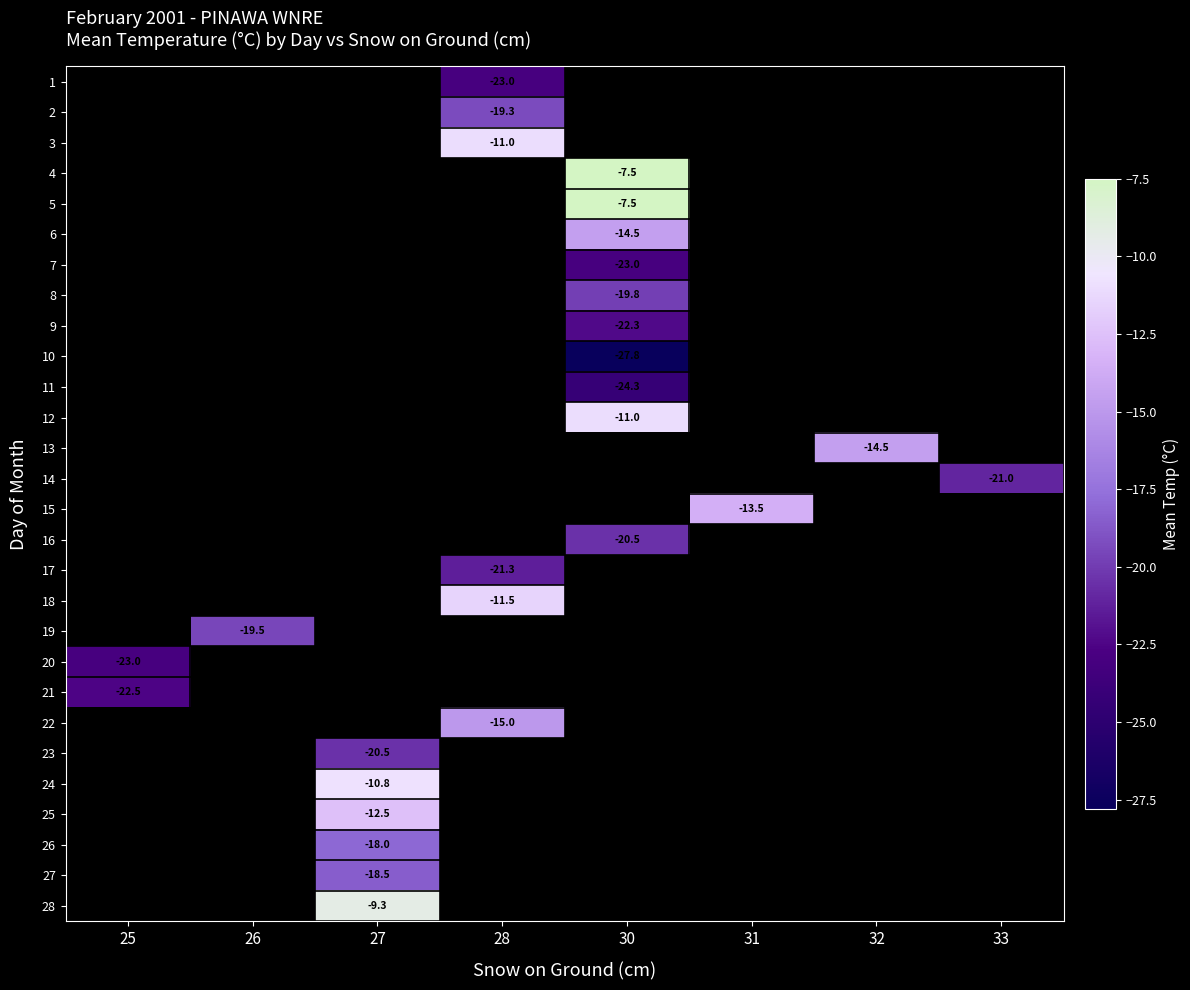

Is it true that row_27 equals -9.3 at 27?

True